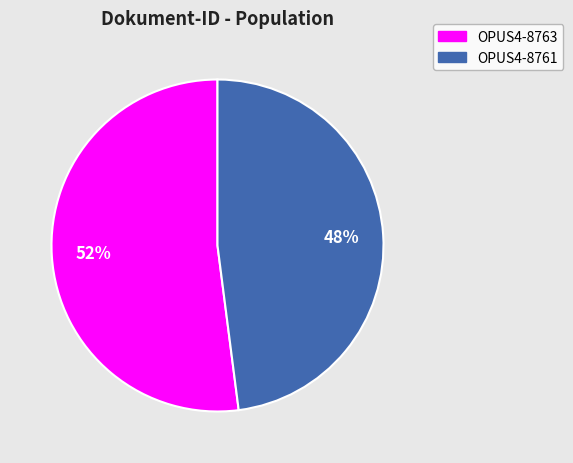

To the nearest percent, what percentage of the pie is OPUS4-8763?

52%